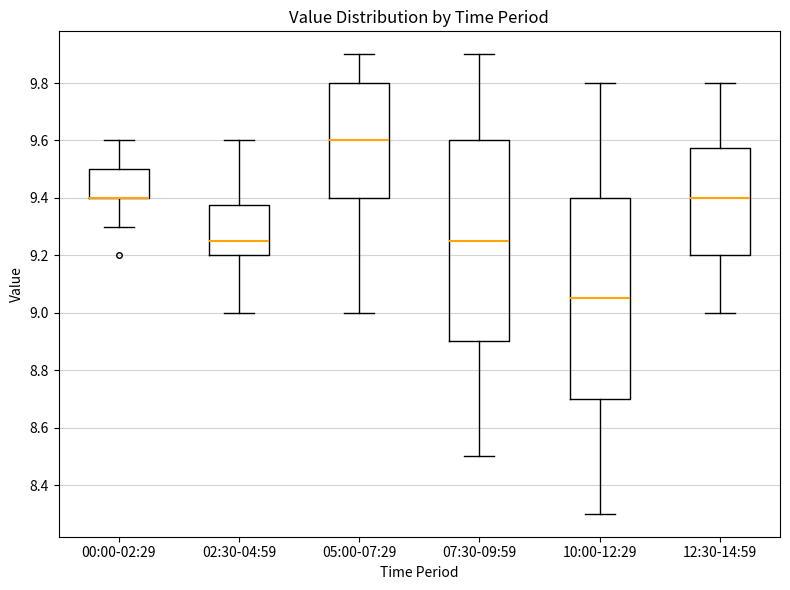

Reading left to right, read every box against the y-axis: the position of its median line, the range the box covers, and the ends of its whiskers. The values are not printed on the chart, so give them approximately, as read against the axis.

00:00-02:29: median 9.40 (drawn on the box's lower edge), box 9.40 to 9.50, whiskers 9.30 to 9.60
02:30-04:59: median 9.26, box 9.20 to 9.38, whiskers 9.00 to 9.60
05:00-07:29: median 9.60, box 9.40 to 9.80, whiskers 9.00 to 9.90
07:30-09:59: median 9.26, box 8.90 to 9.60, whiskers 8.50 to 9.90
10:00-12:29: median 9.06, box 8.70 to 9.40, whiskers 8.30 to 9.80
12:30-14:59: median 9.40, box 9.20 to 9.58, whiskers 9.00 to 9.80